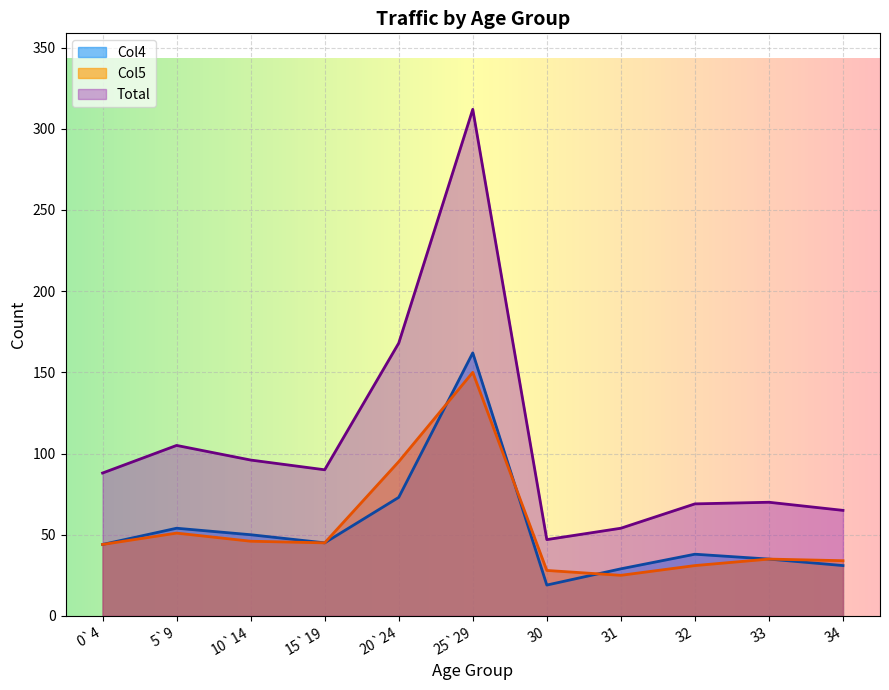

Between which two adjacent categories do Col5 and Col4 first intersect?

20`24 and 25`29